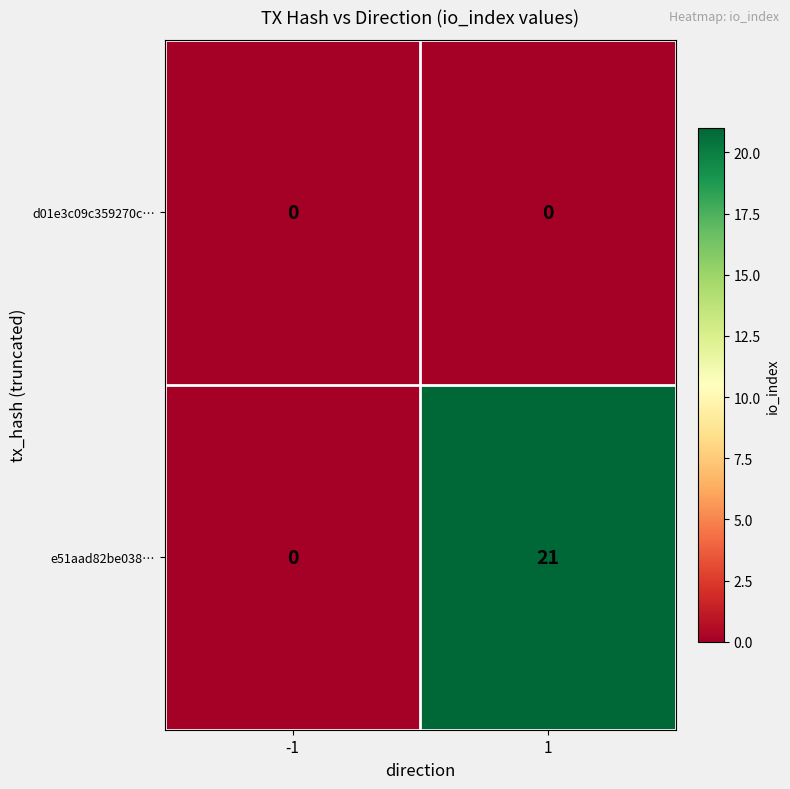

At how many categories does at least one series exceed 10?

1